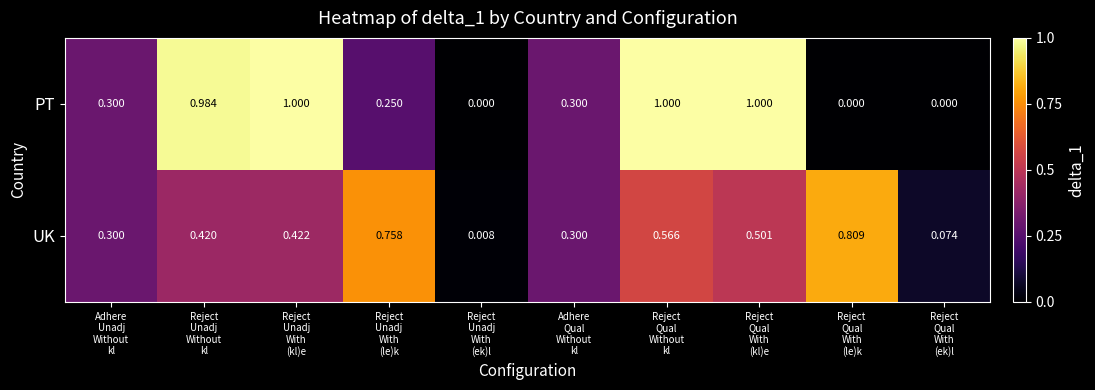

List the series in order of their peak value, lowest first.

UK, PT